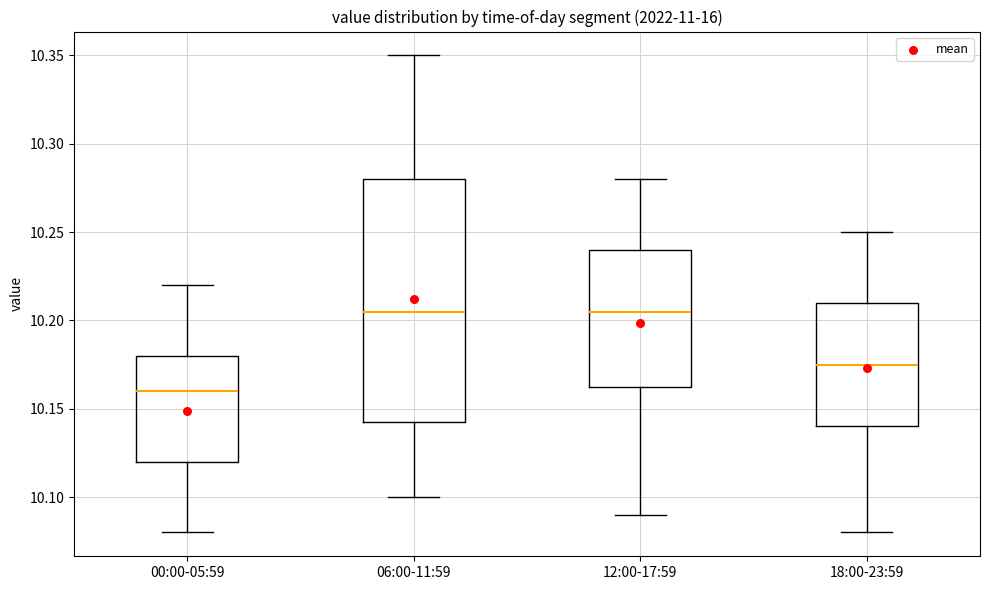

Comparing the boxes themselves (not the whiskers), which one is the tallest?

06:00-11:59